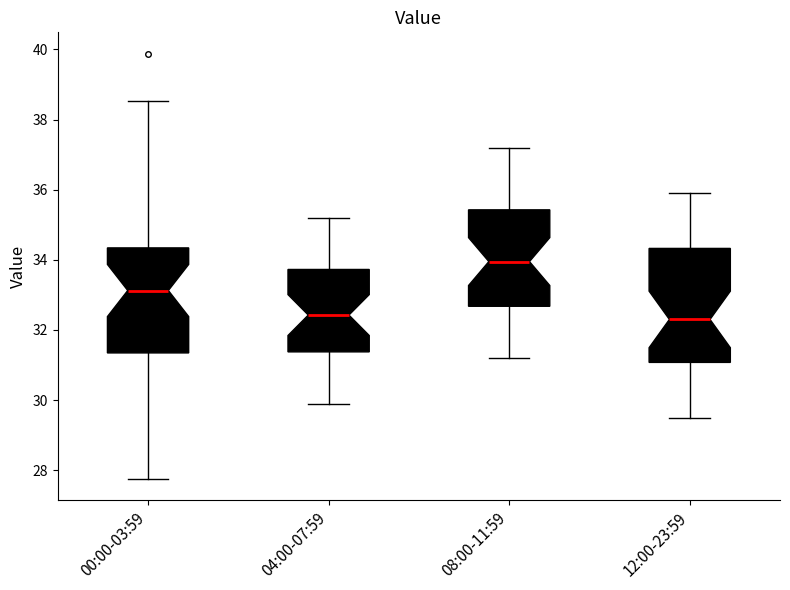

Reading left to right, read every box against the y-axis: the position of its median line, the range the box covers, and the ends of its whiskers. The values are not printed on the chart, so give them approximately, as read against the axis.

00:00-03:59: median 33.2, box 31.4 to 34.4, whiskers 27.8 to 38.6
04:00-07:59: median 32.4, box 31.4 to 33.8, whiskers 30.0 to 35.2
08:00-11:59: median 34.0, box 32.6 to 35.4, whiskers 31.2 to 37.2
12:00-23:59: median 32.4, box 31.0 to 34.4, whiskers 29.6 to 36.0